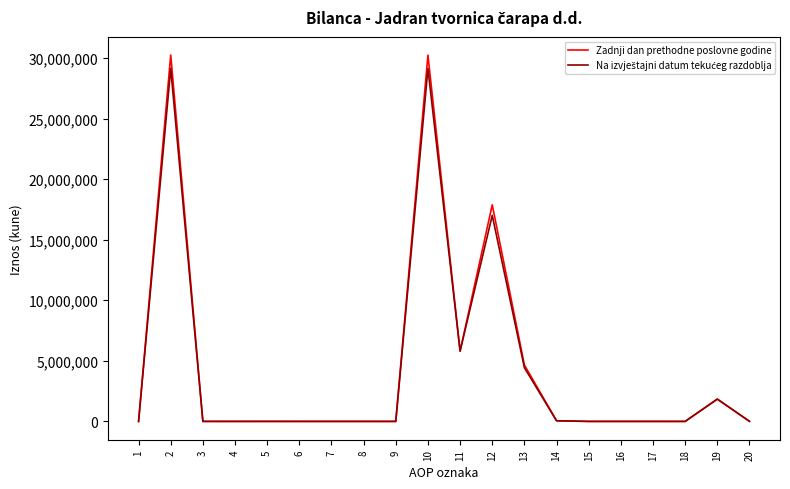

What is the maximum value shown in the chart?

30253005